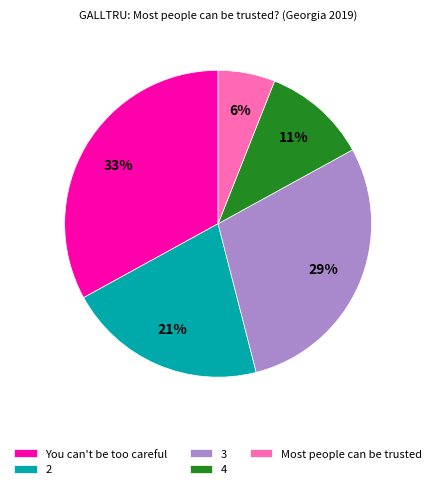

To the nearest percent, what is the average slice percentage?

20%